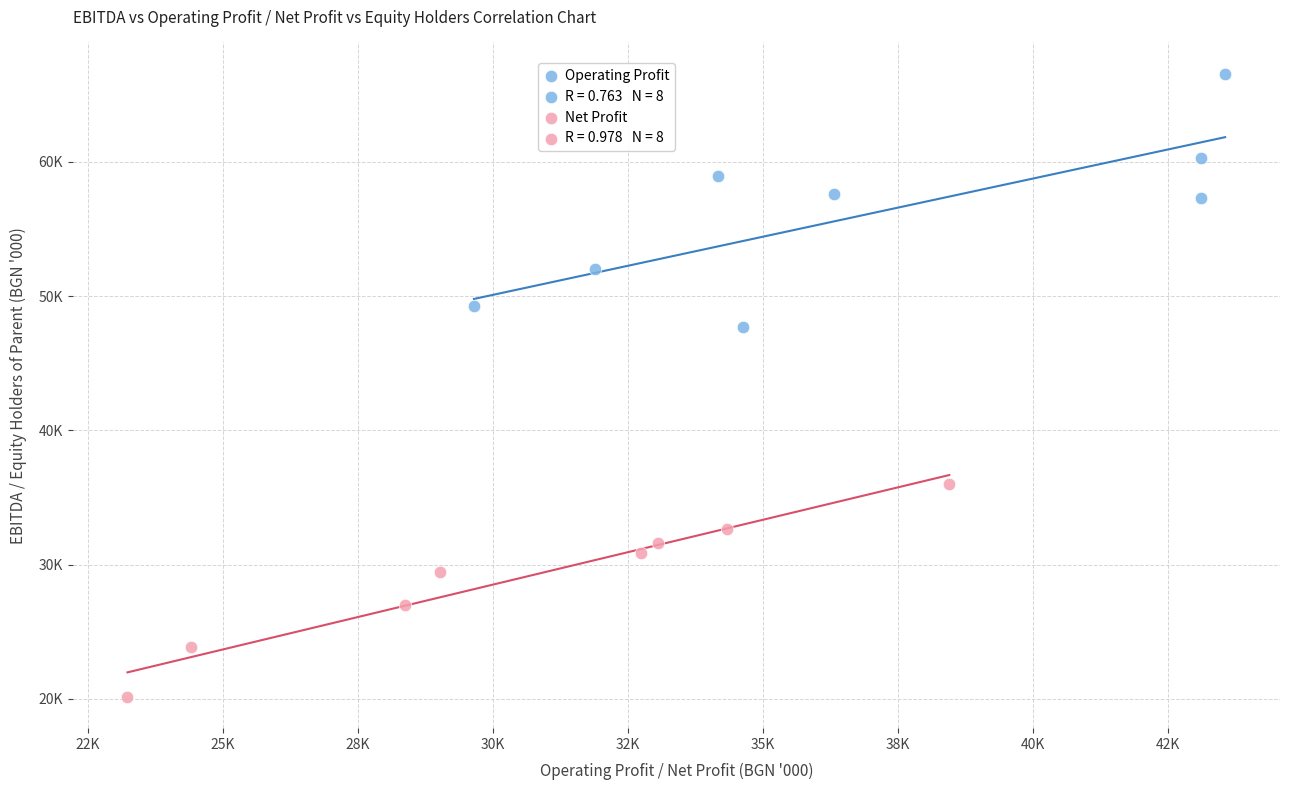

Which series contains the highest Y value?

Operating Profit